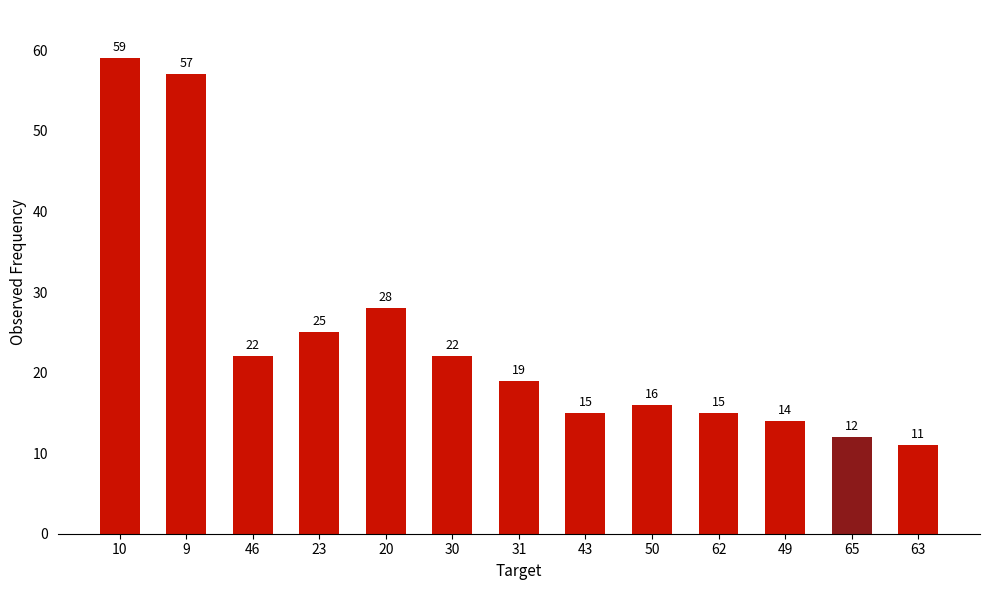

True or false: the data shows 7 at 20.

False